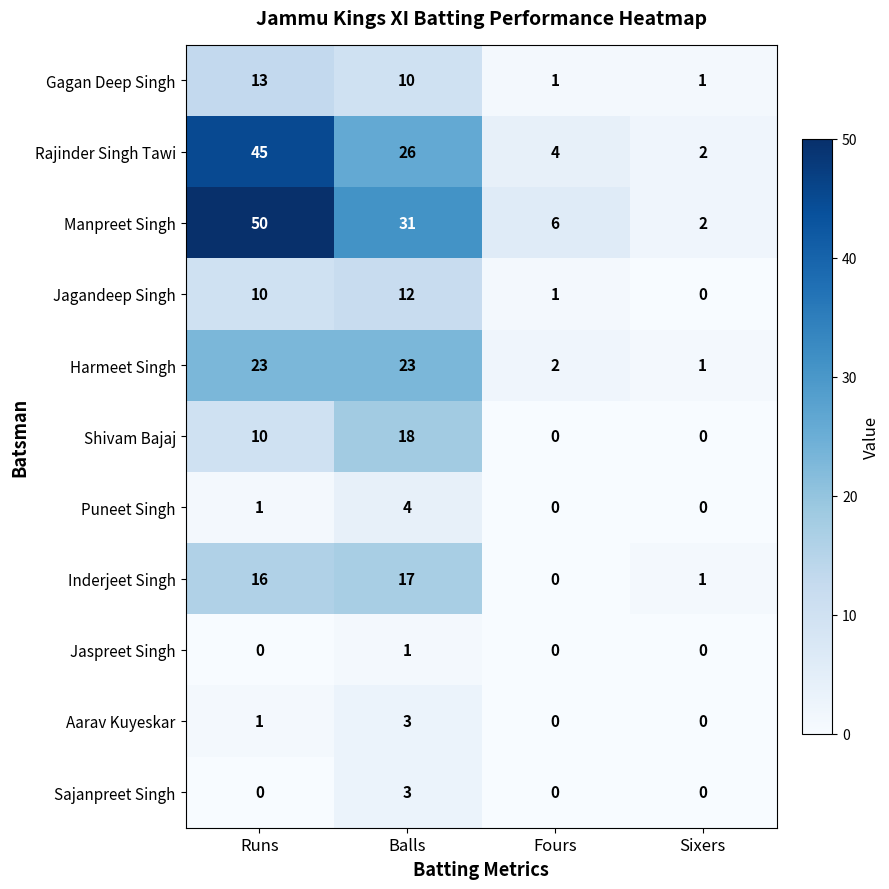

How many Sajanpreet Singh values are between 0 and 3?

4